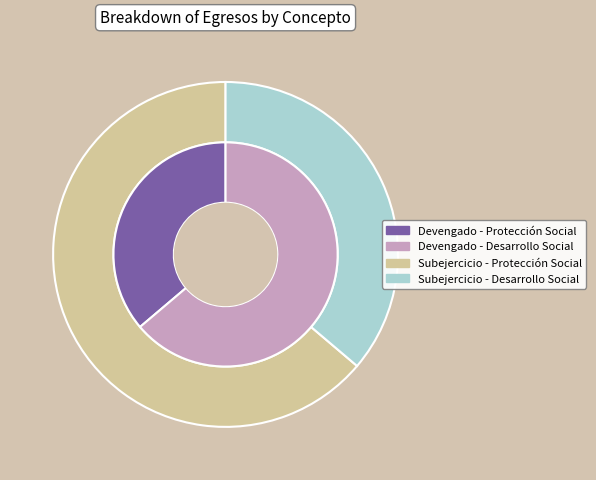

Which category has the biggest portion of the pie?

Desarrollo Social